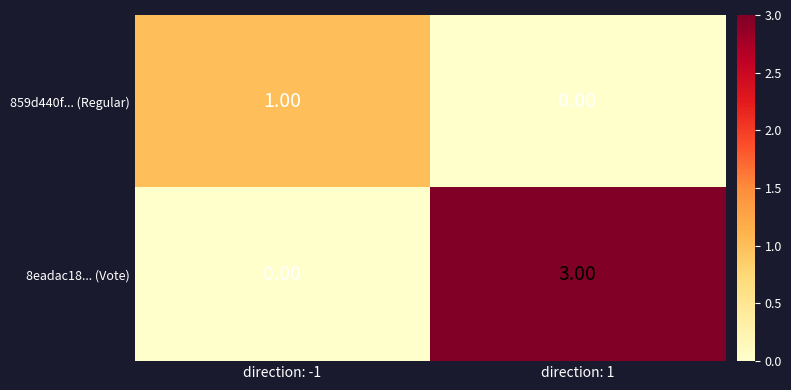

List the labels in order of 8eadac18... (Vote) value, smallest first.

direction: -1, direction: 1